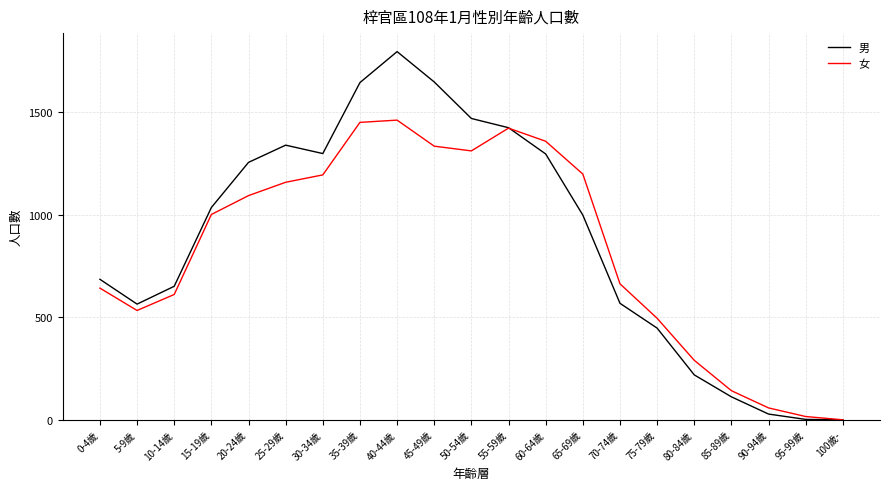

What position from the left is 70-74歲?

15